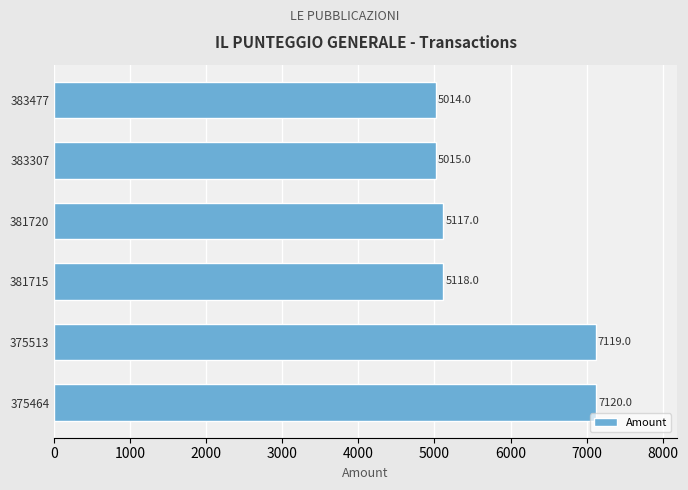

What is the difference between the maximum and minimum values?

2106